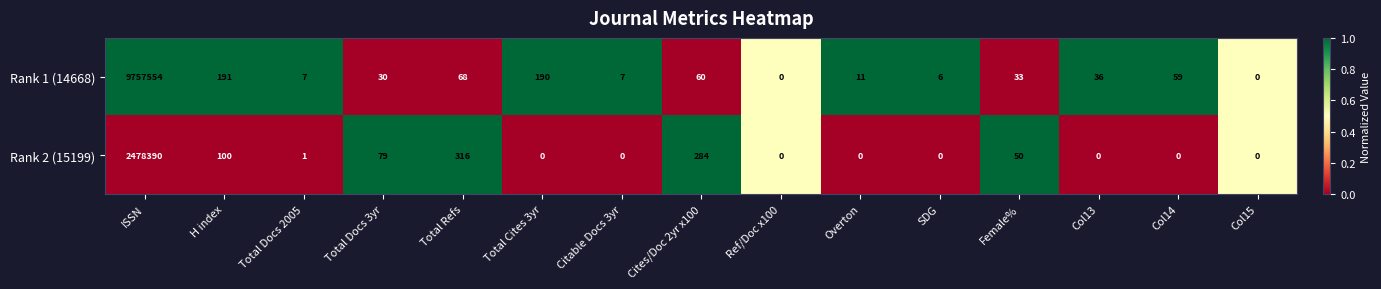

Count the number of categories in the chart.

15